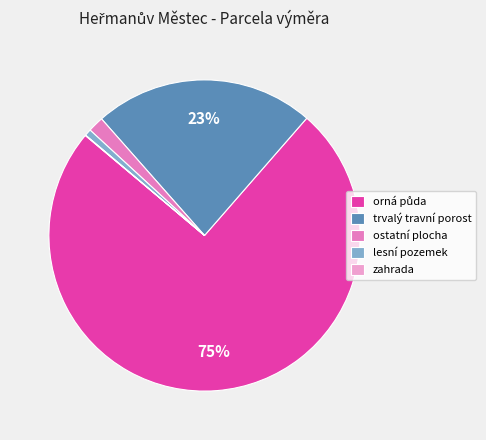

Is ostatní plocha the majority of the pie?

No